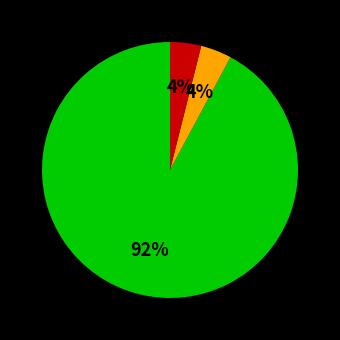

To the nearest percent, what is the average slice percentage?

33%